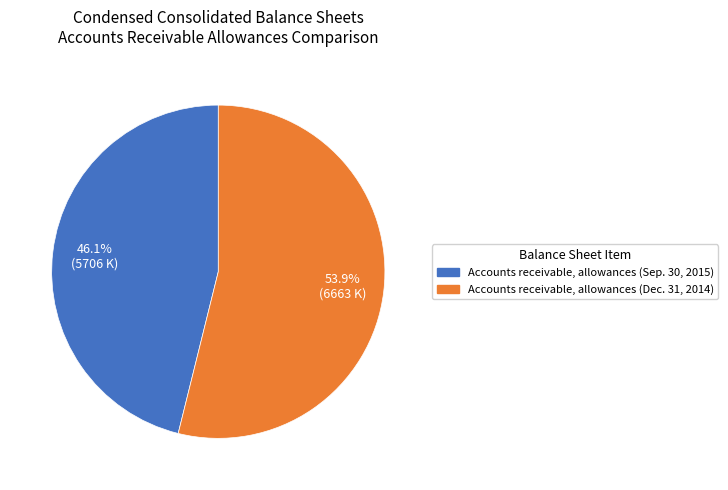

To the nearest percent, what portion does Accounts receivable, allowances (Dec. 31, 2014) represent?

54%